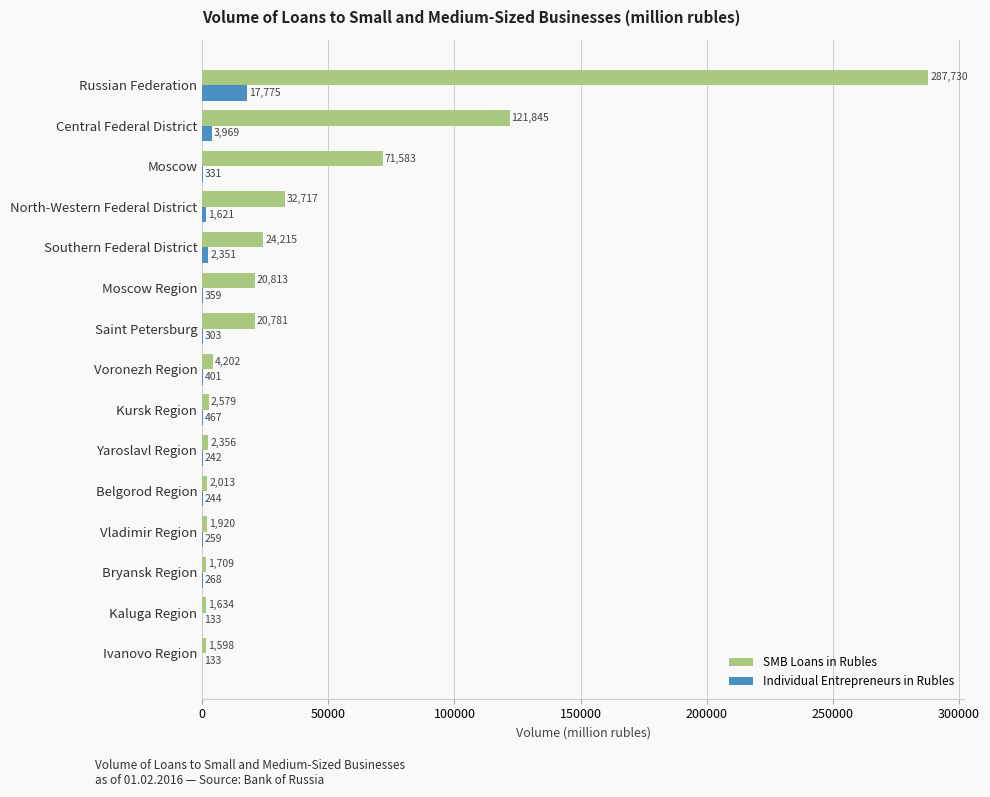

At which label is SMB Loans in Rubles closest to 144664?

Central Federal District